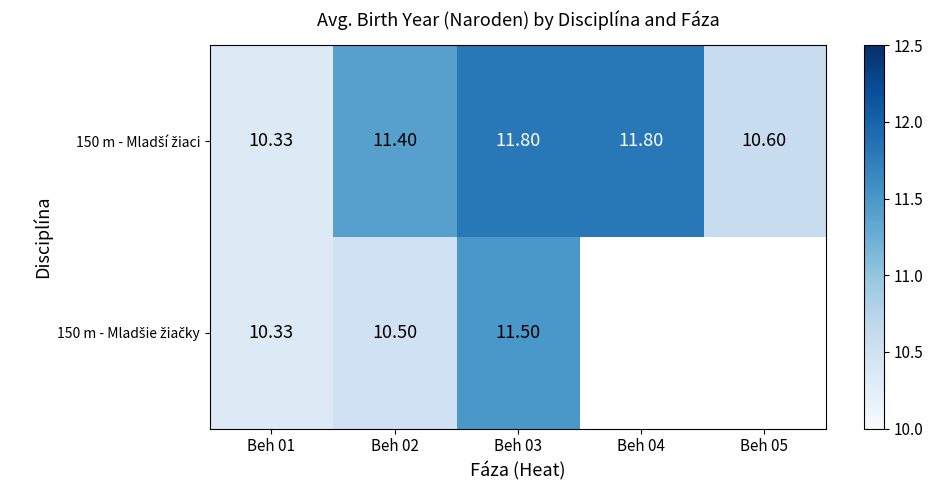

What is the difference between the 150 m - Mladšie žiačky values at Beh 01 and Beh 03?

1.2